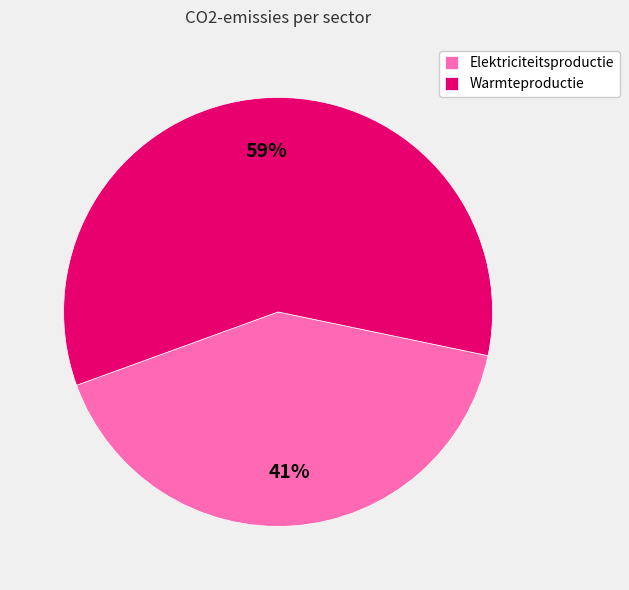

What percentage is the Elektriciteitsproductie slice, to the nearest percent?

41%